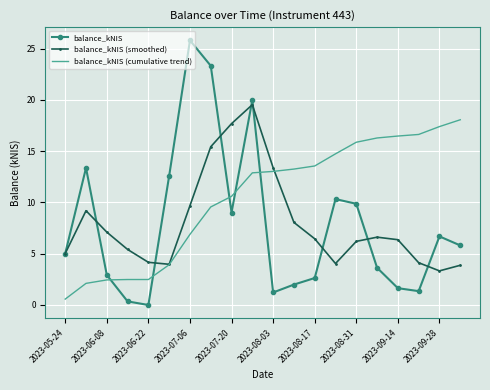

Which series ends up on top after the final intersection of balance_kNIS and balance_kNIS (cumulative trend)?

balance_kNIS (cumulative trend)